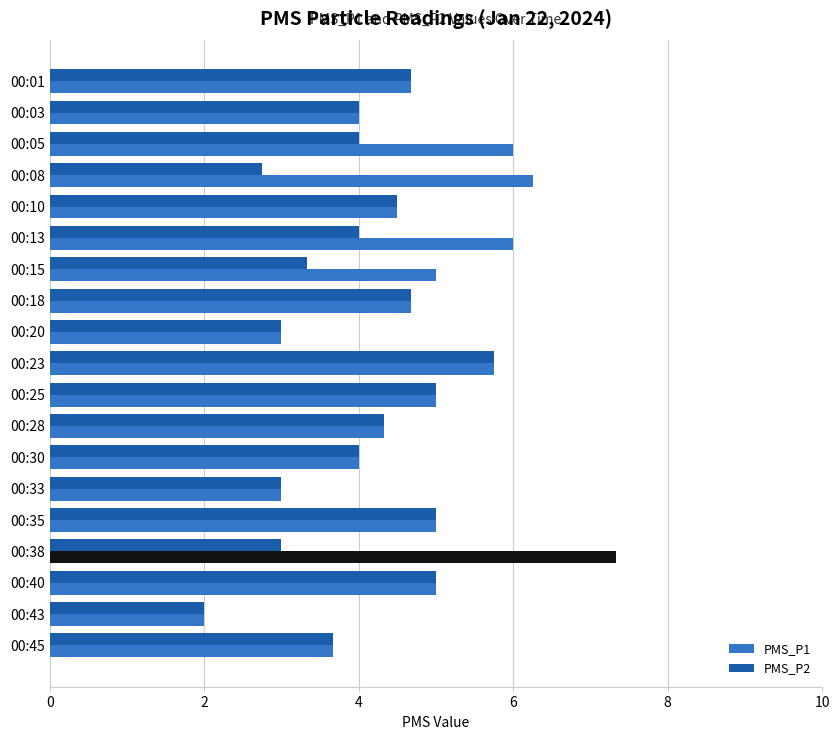

Is it true that PMS_P1 equals 3.1 at 00:13?

False